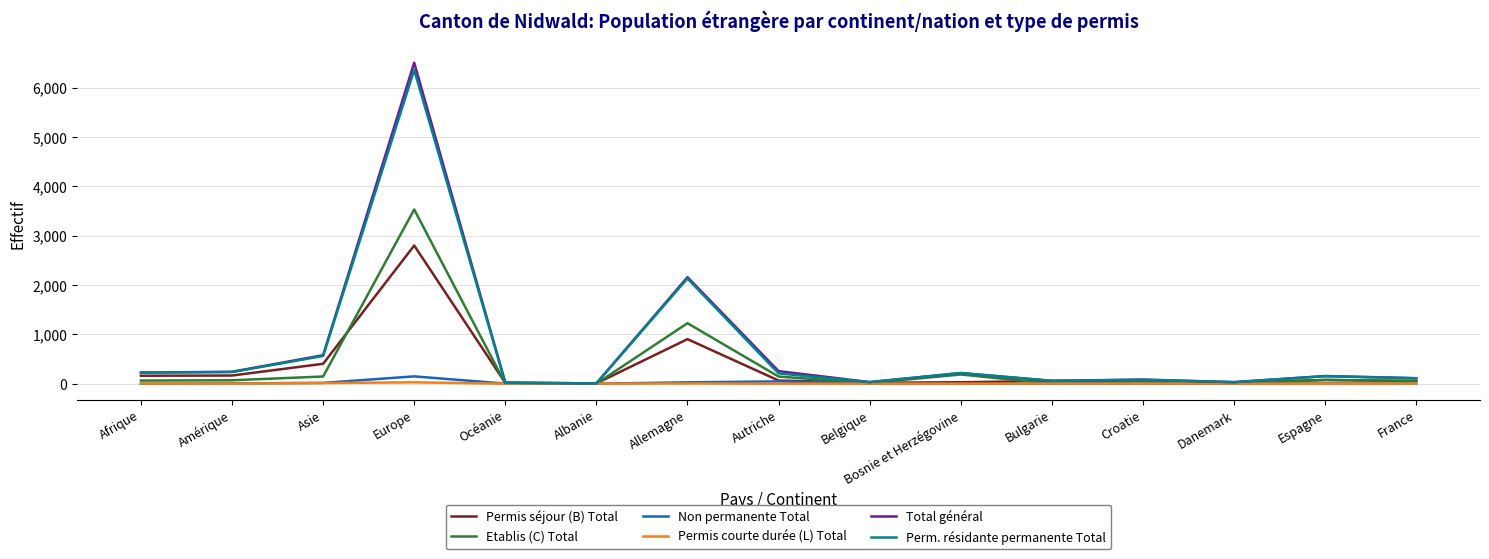

The Etablis (C) Total series shows 0 at Albanie. True or false?

True